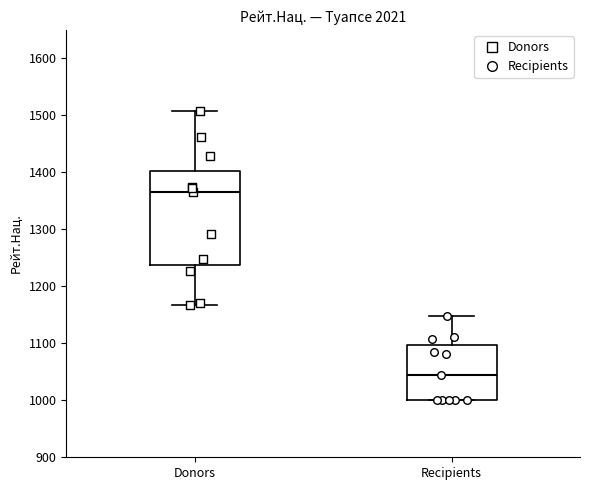

Reading left to right, read every box against the y-axis: the position of its median line, the range the box covers, and the ends of its whiskers. The values are not printed on the chart, so give them approximately, as read against the axis.

Donors: median 1370, box 1240 to 1400, whiskers 1170 to 1510
Recipients: median 1050, box 1000 to 1100, whiskers 1000 to 1150